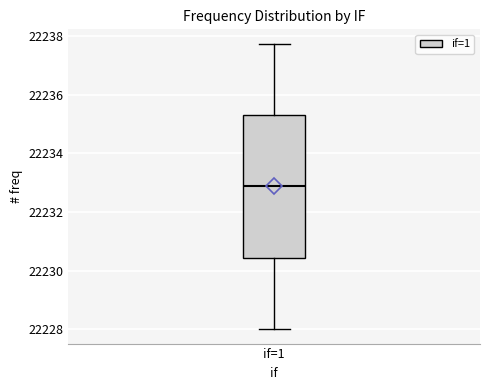

Where is the lower edge of the box for if=1 on the y-axis? The values are not printed on the chart, so give them approximately, as read against the axis.

22230.4